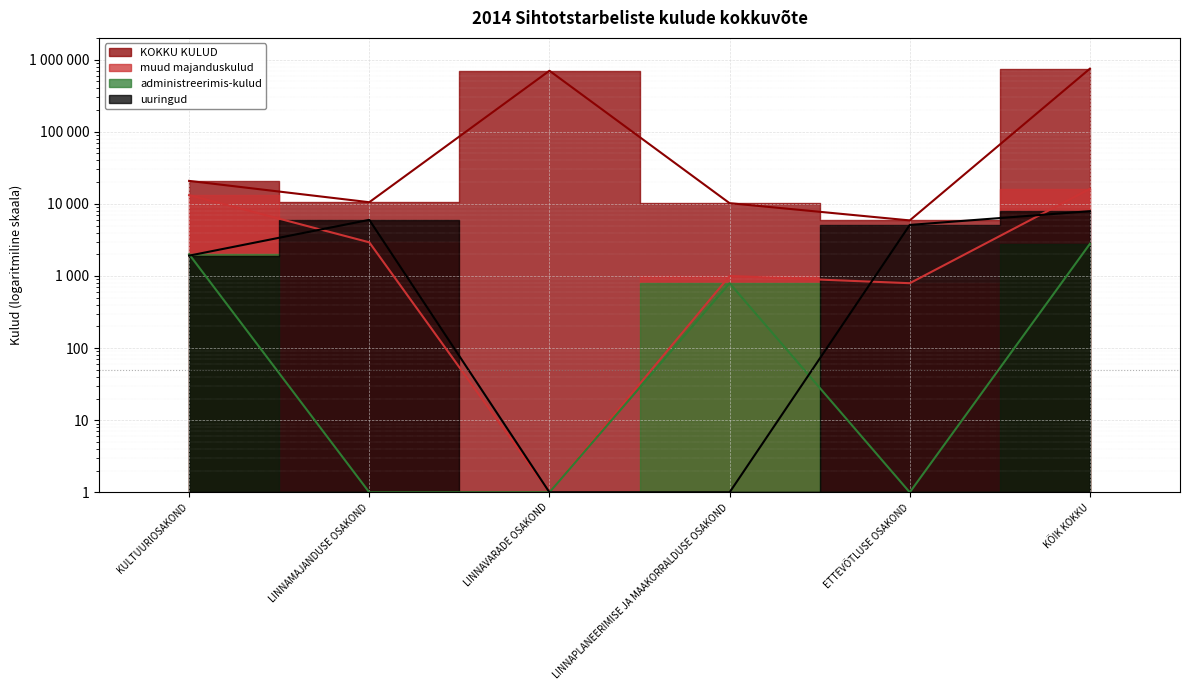

What is the difference between the maximum and second lowest values in the uuringud series?

7912